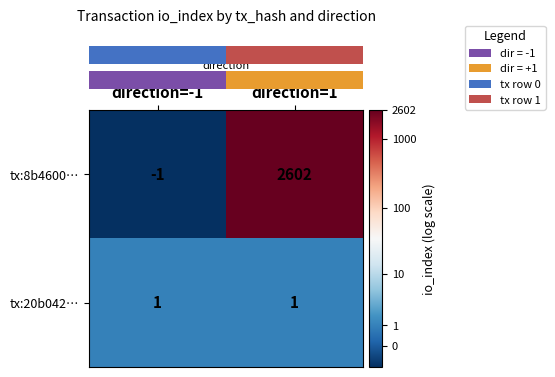

How many distinct data groups are displayed?

2